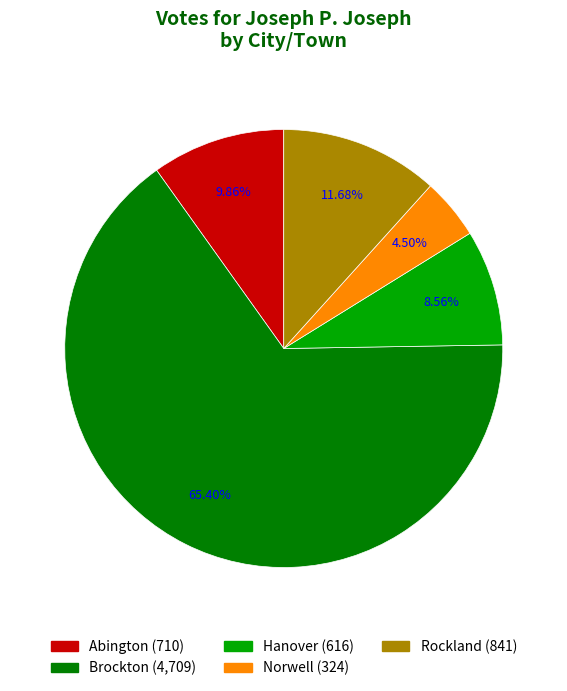

What is the smallest slice in the pie chart?

Norwell